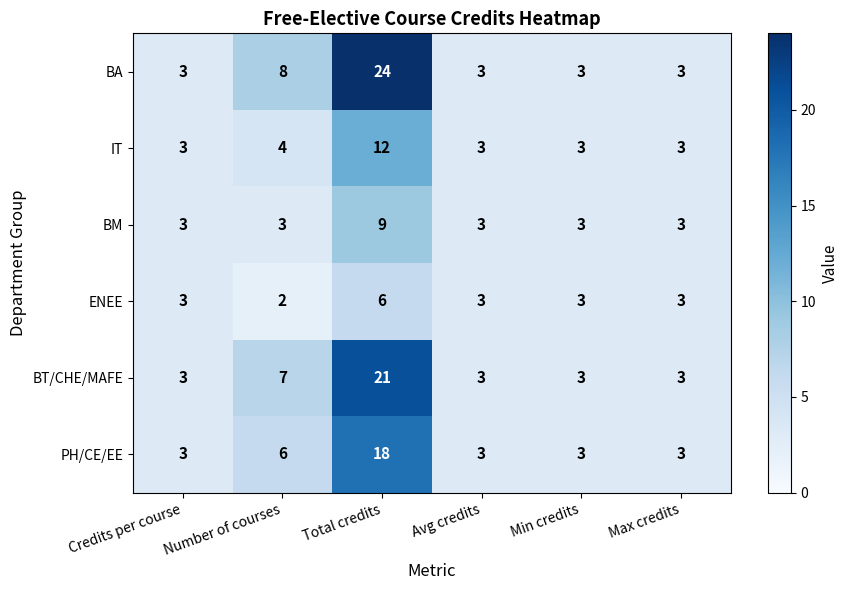

What is the average value of the BT/CHE/MAFE series?

7